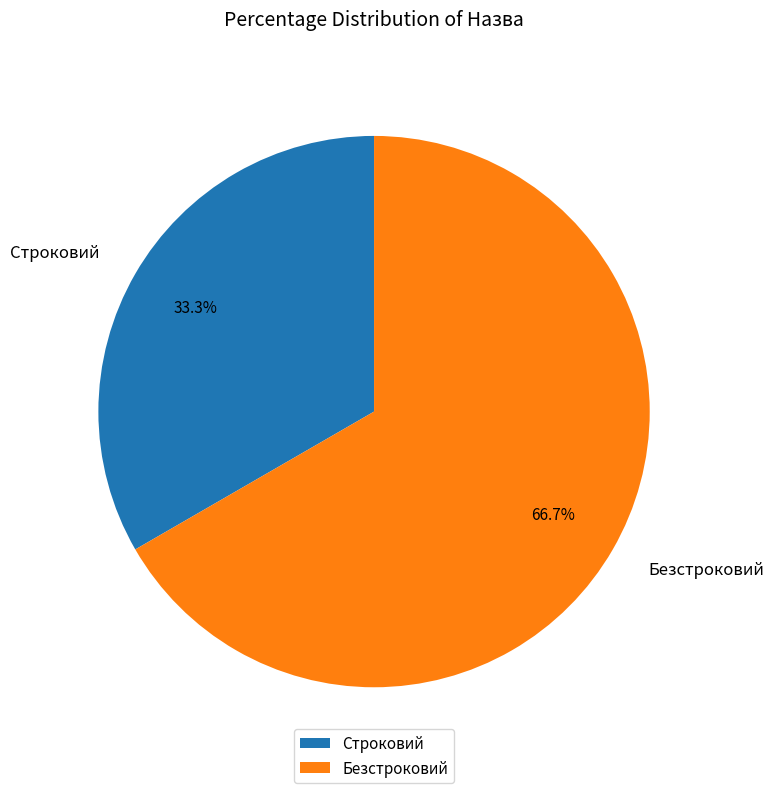

What percentage is the Строковий slice, to the nearest percent?

33%